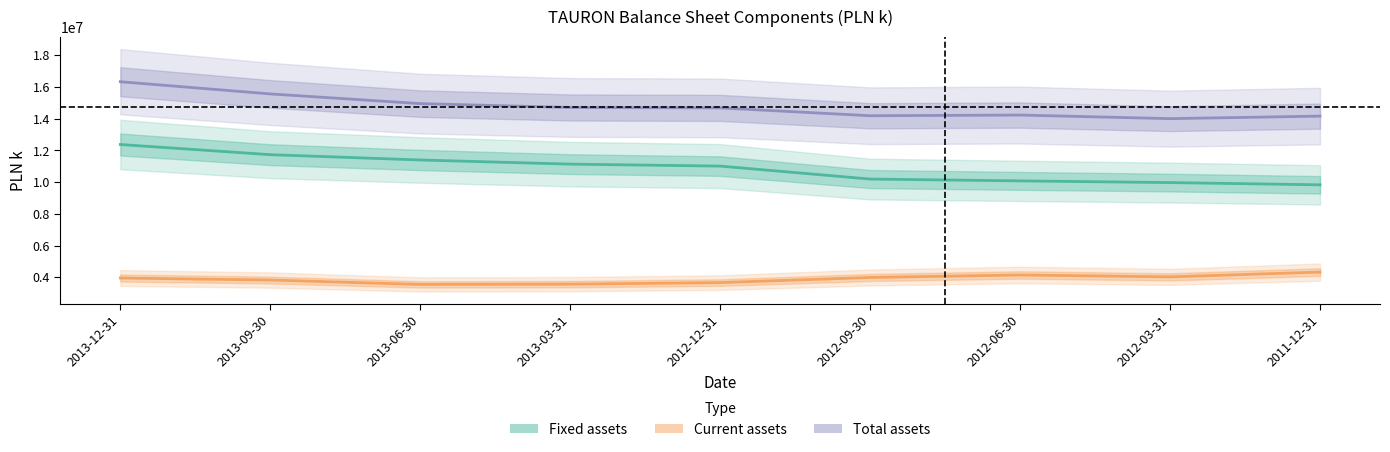

What is the label of the 1st point from the right?

2011-12-31